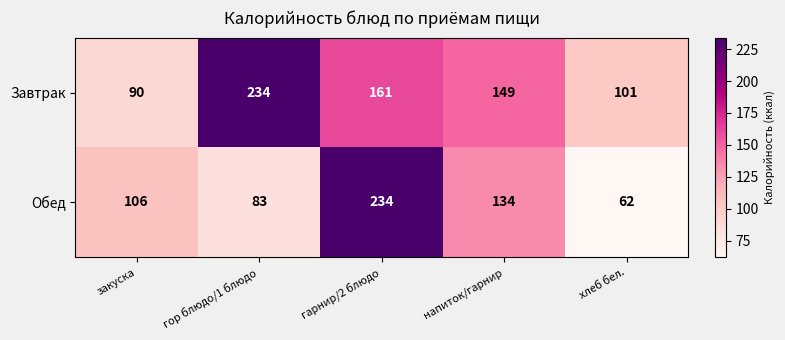

The Завтрак series shows 122 at закуска. True or false?

False